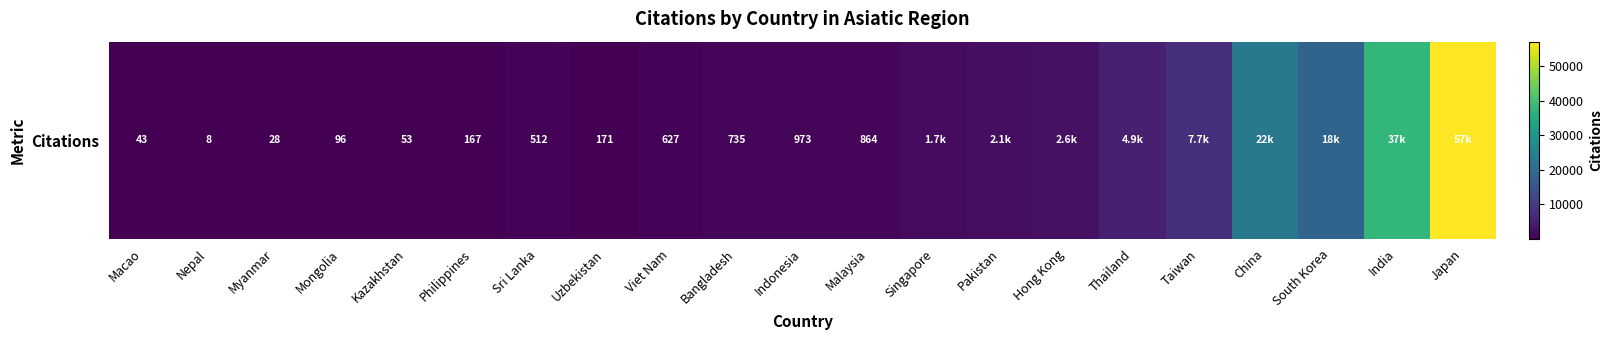

At which label is the value closest to 28521?

China